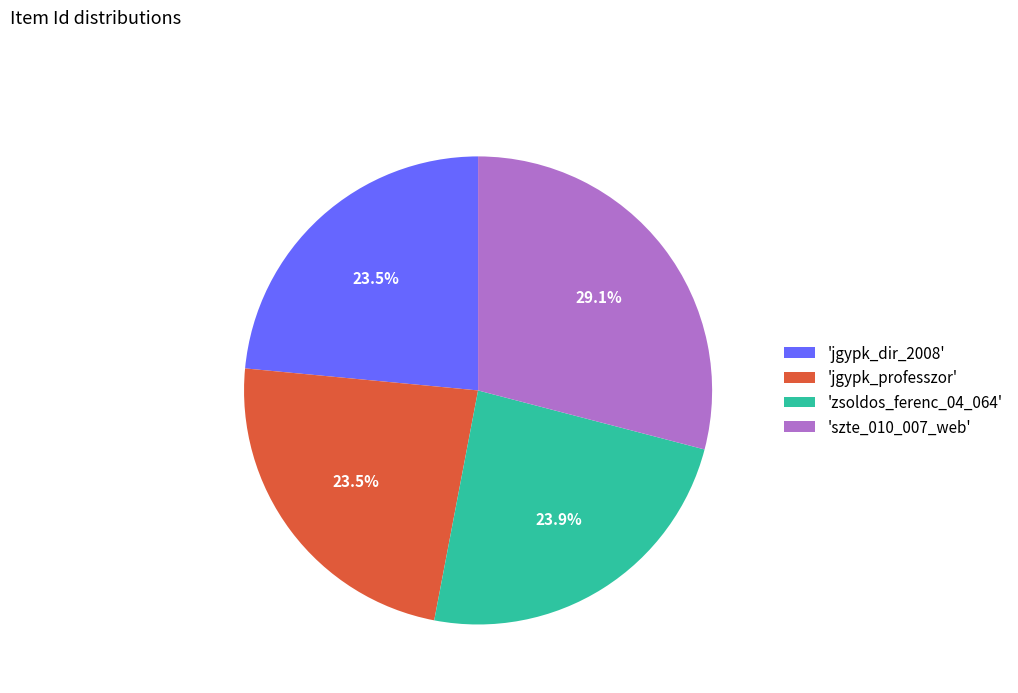

To the nearest percent, what is the average slice percentage?

25%